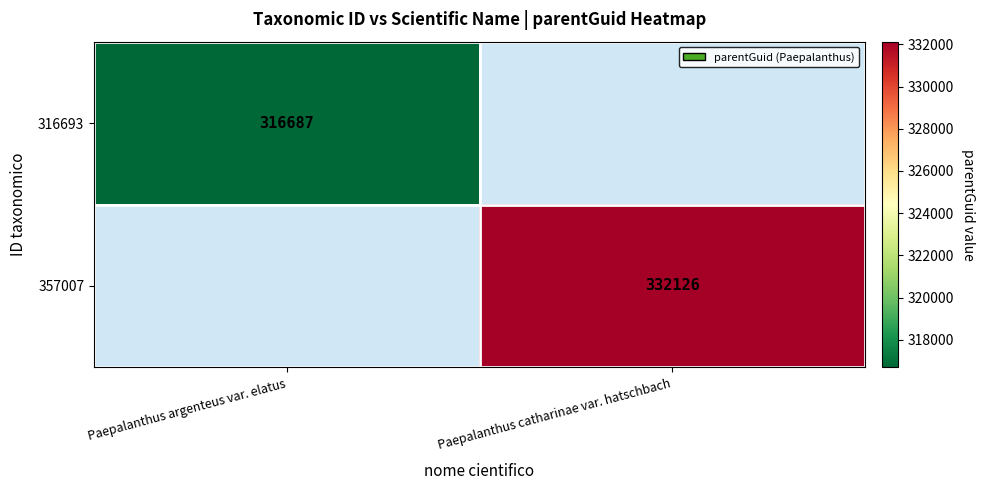

Is it true that 357007 equals 520951 at Paepalanthus catharinae var. hatschbach?

False